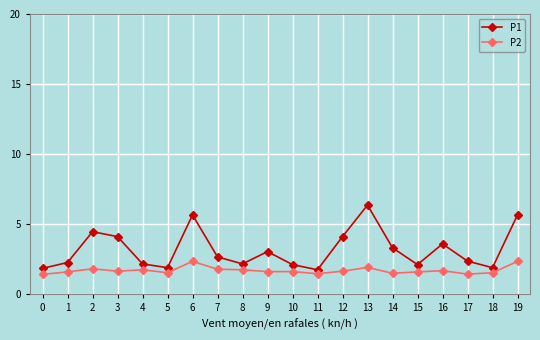

What is the minimum value for P2?

1.4